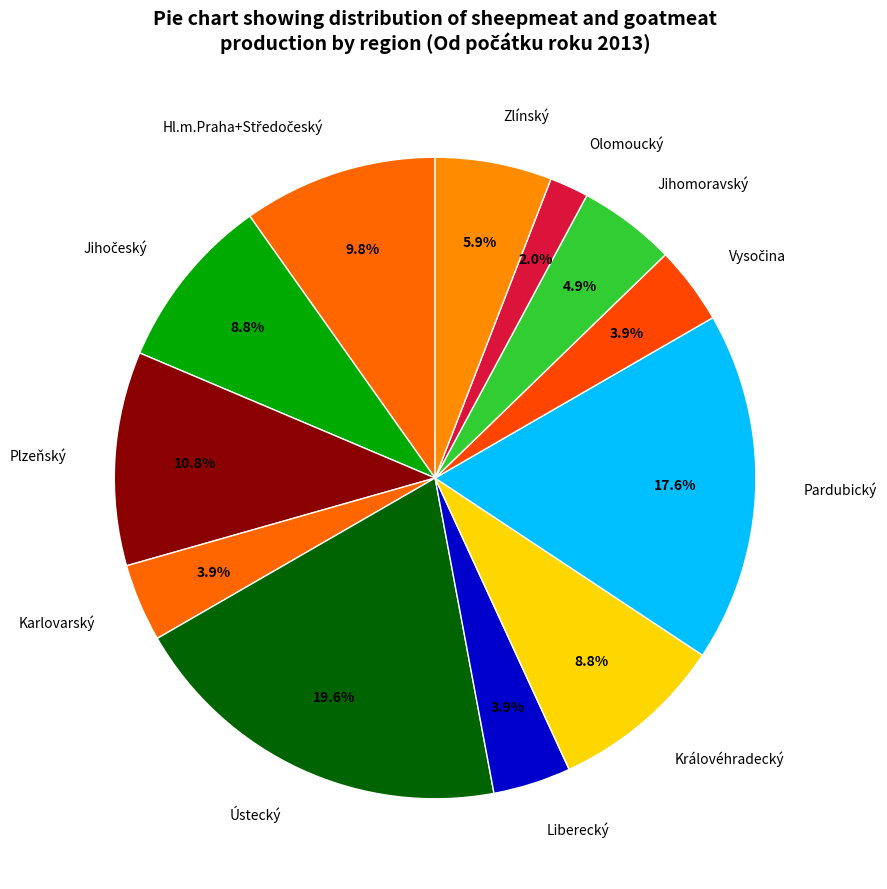

To the nearest percent, what is the difference between the largest and smallest slice percentages?

18%